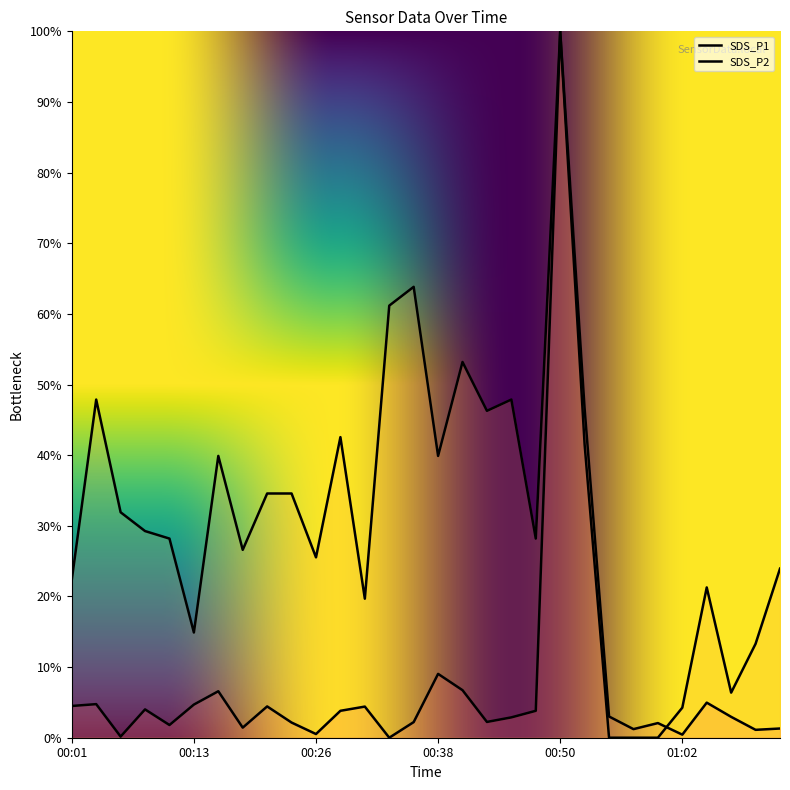

How many lines are shown in the chart?

2